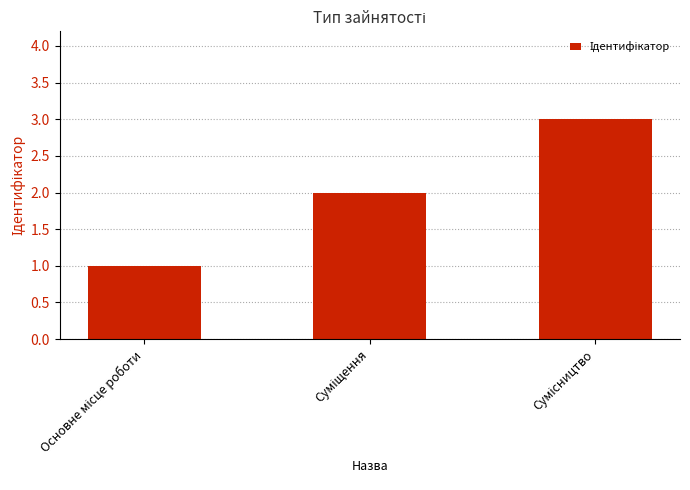

What is the sum of all values?

6